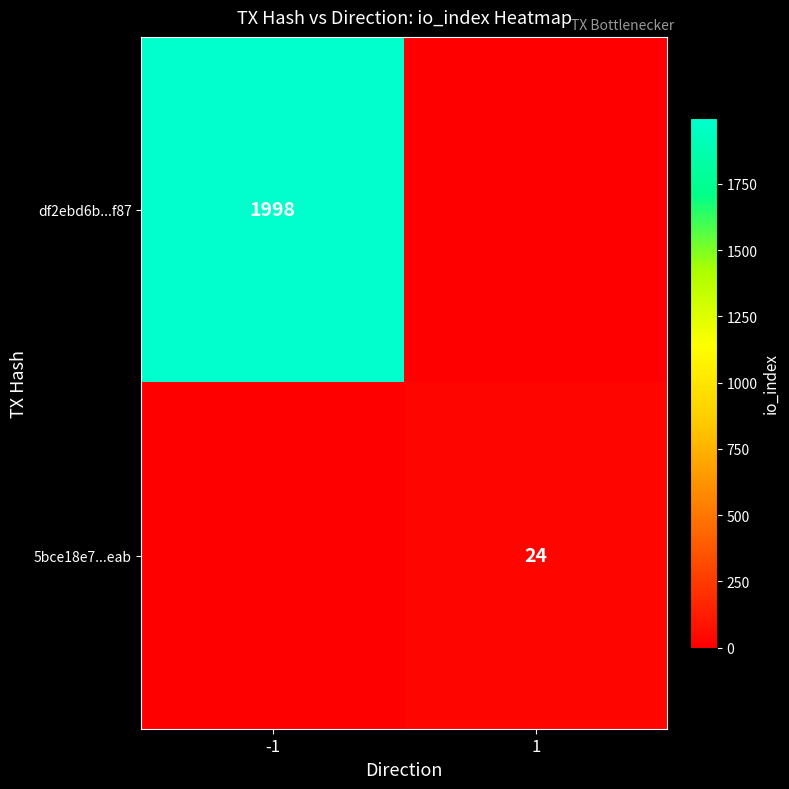

The df2ebd6b...f87 series shows 1998 at -1. True or false?

True